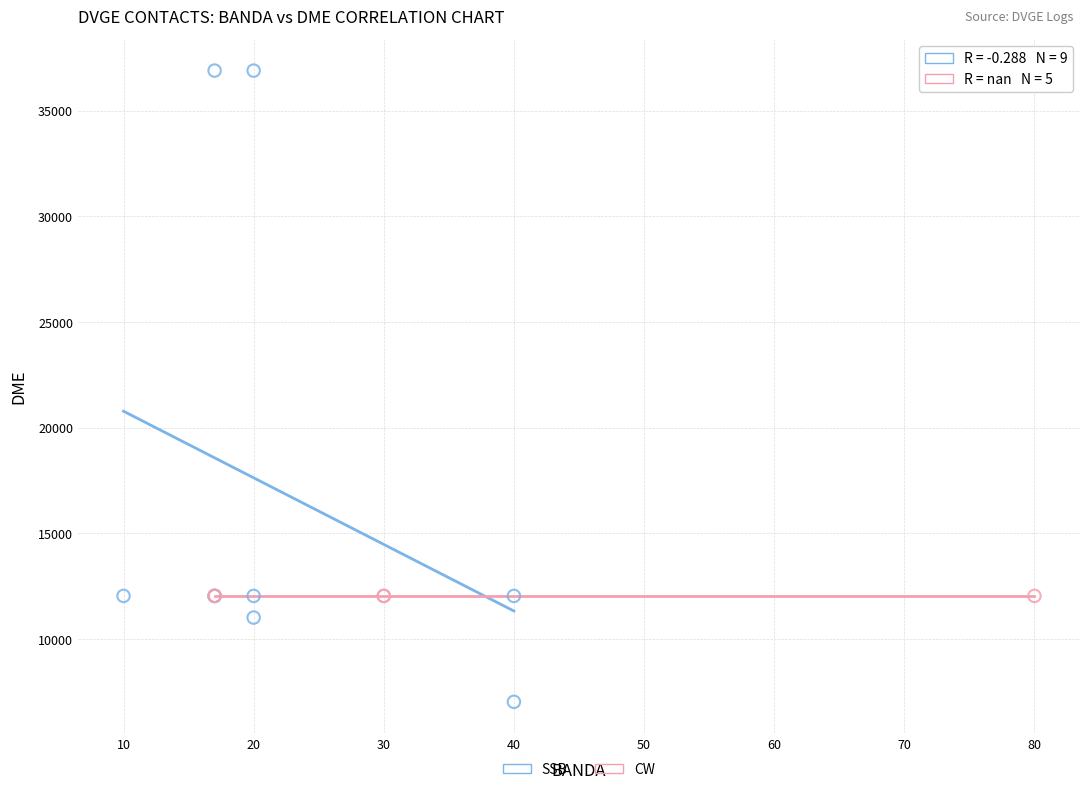

Which series contains the lowest Y value?

SSB